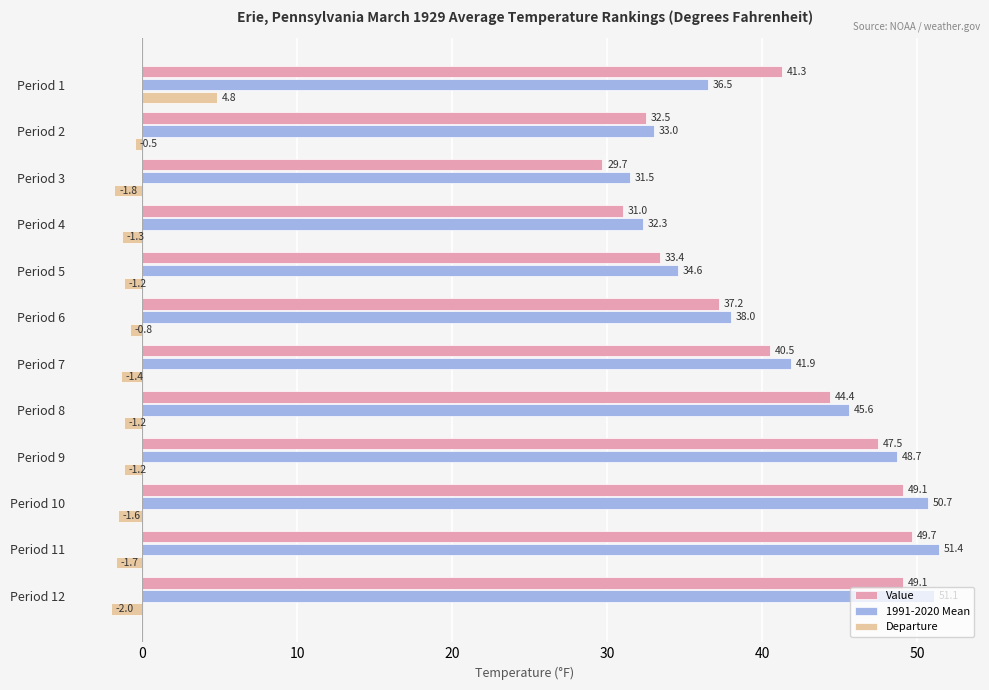

At how many categories does at least one series exceed 21?

12